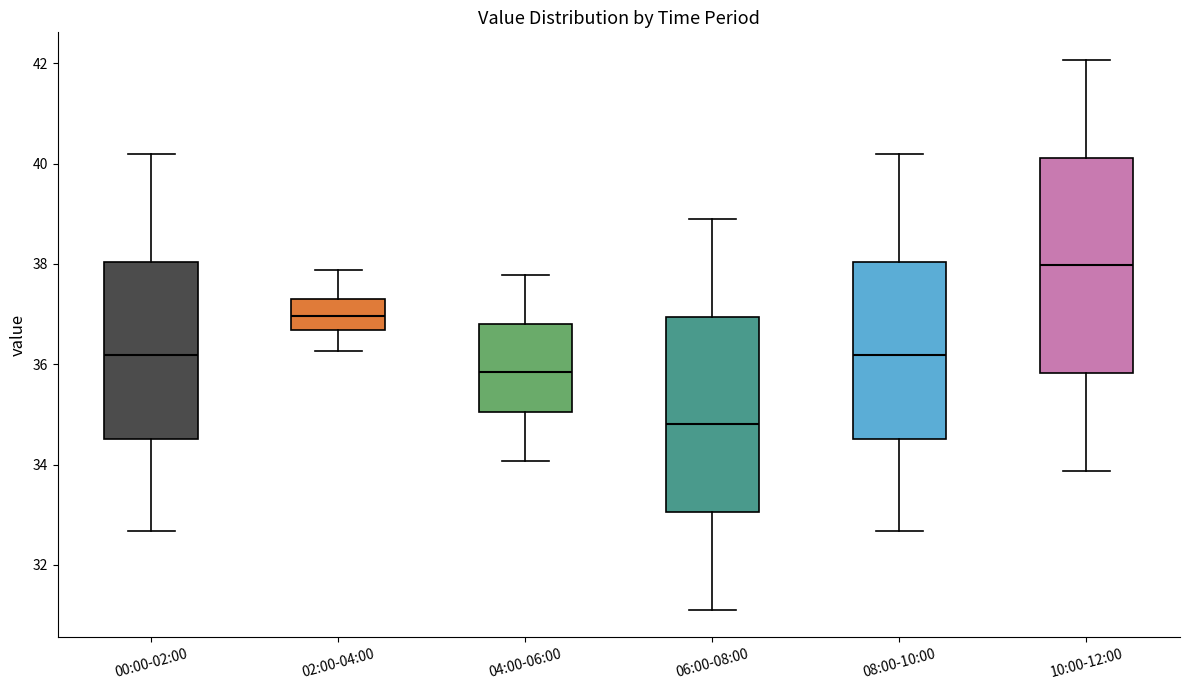

Where is the lower edge of the box for 00:00-02:00 on the y-axis? The values are not printed on the chart, so give them approximately, as read against the axis.

34.6